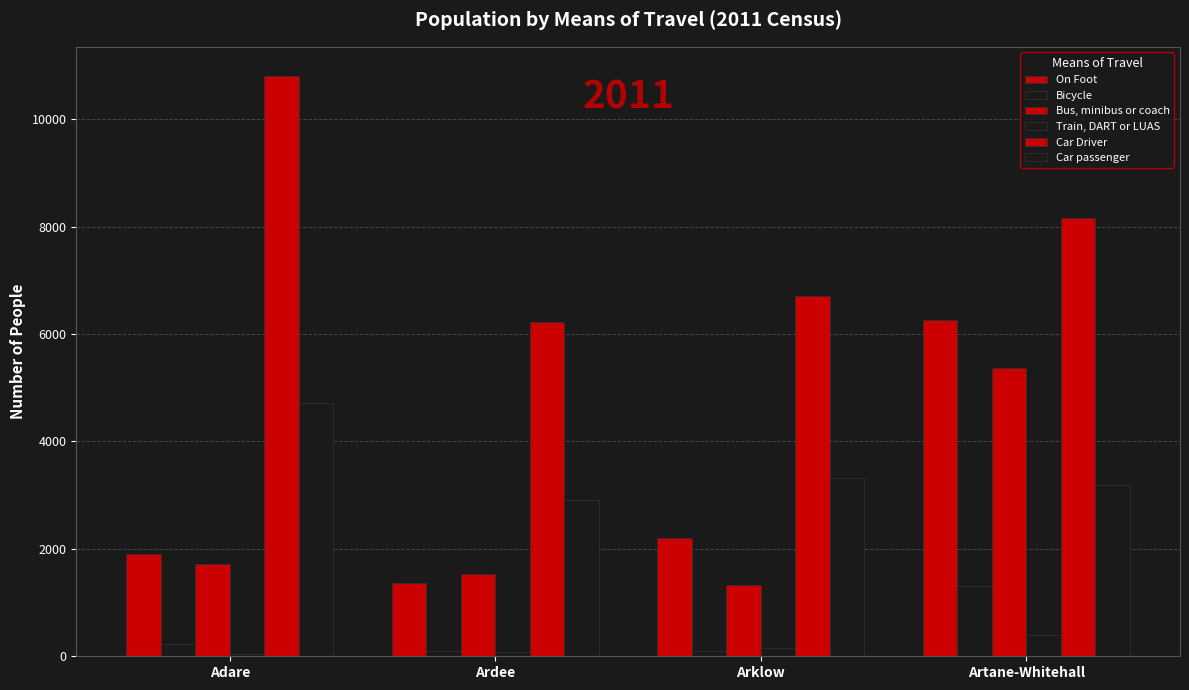

What is the spread (max minus min) of values at Ardee?

6155